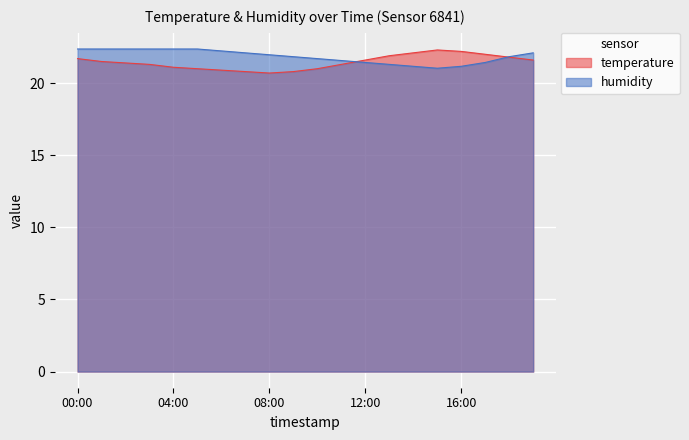

True or false: humidity has more than 1 interior local peaks.

False